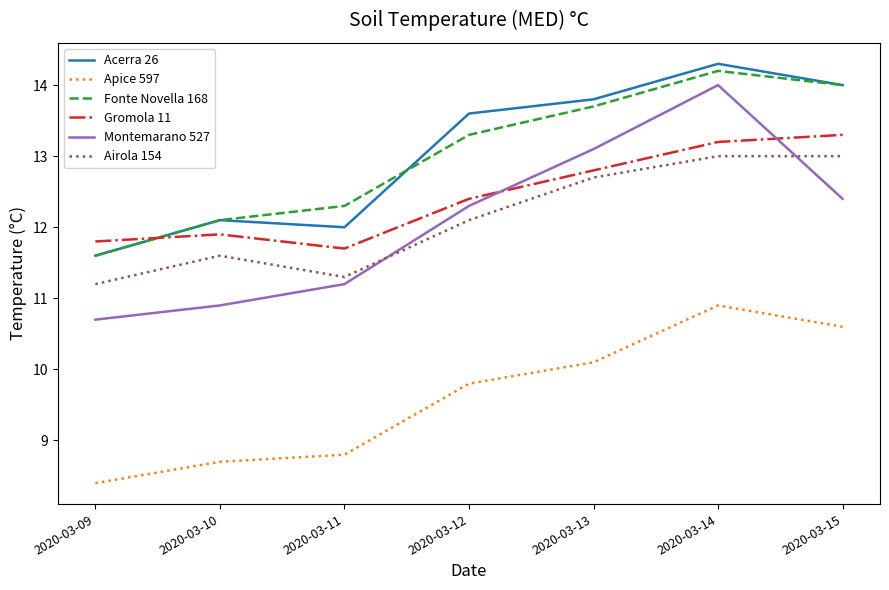

Does the chart have visible grid lines?

No